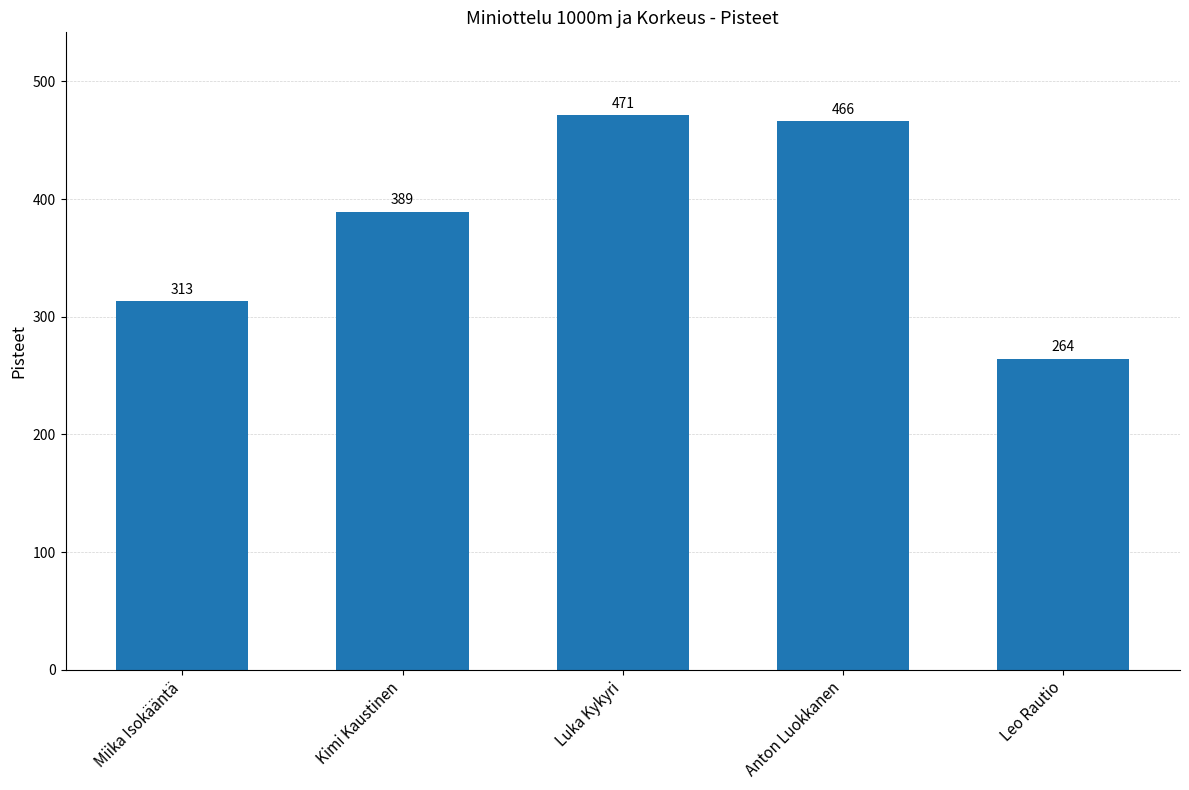

What is the average value?

381